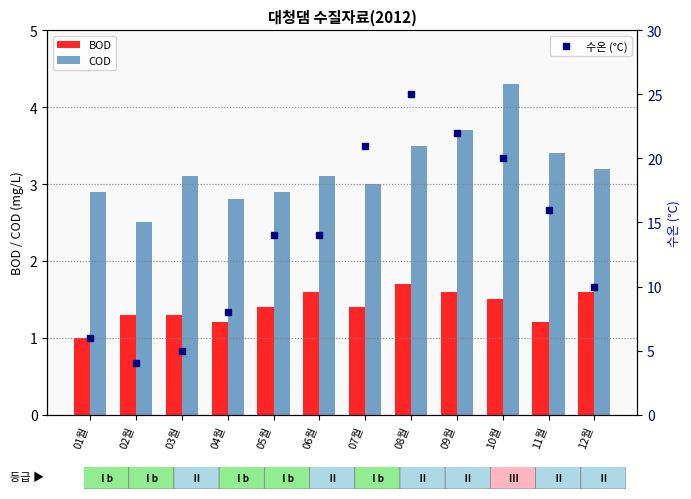

What are all the series names shown in the legend?

BOD, COD, 수온 (℃)